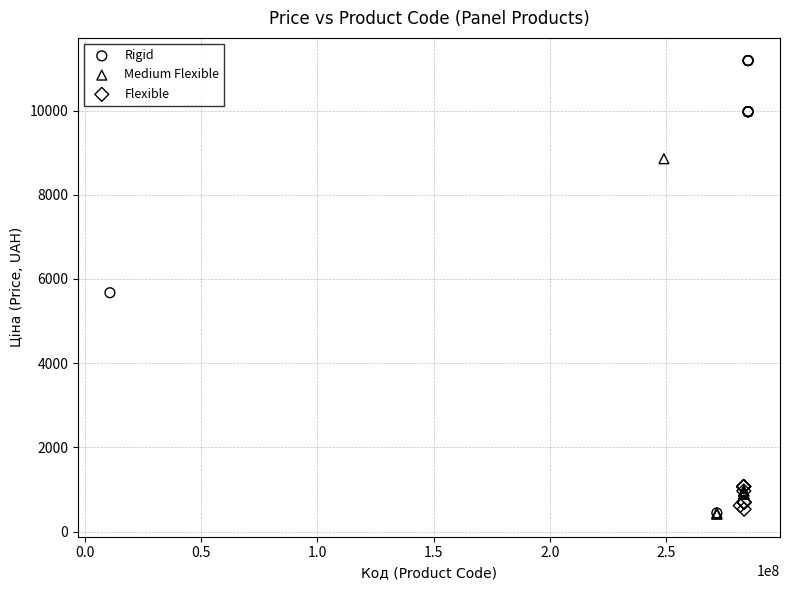

What are all the series names shown in the legend?

Rigid, Medium Flexible, Flexible